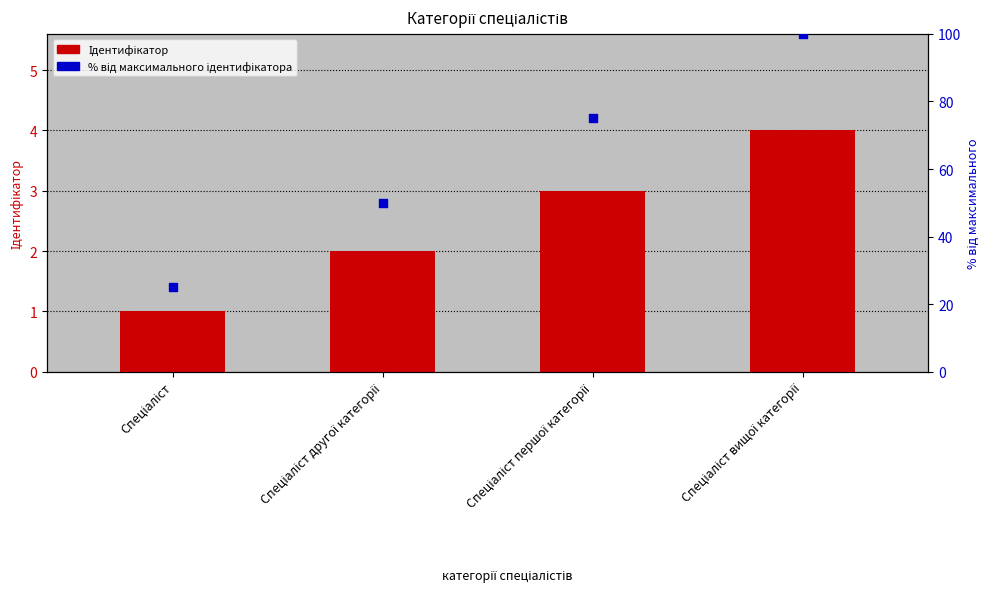

At which category is the sum across all series the highest?

Спеціаліст вищої категорії